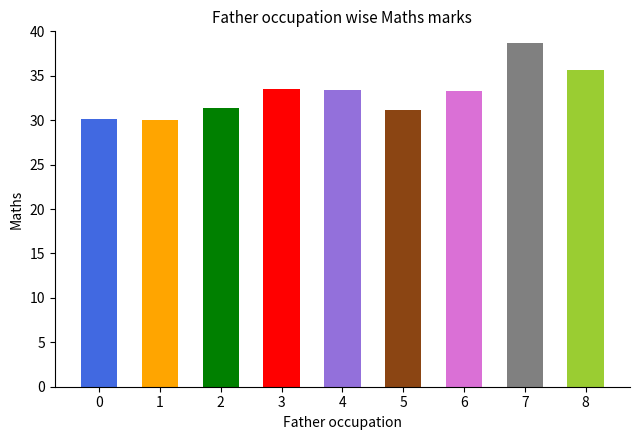

Is it true that the value at 4 is 33.4?

True